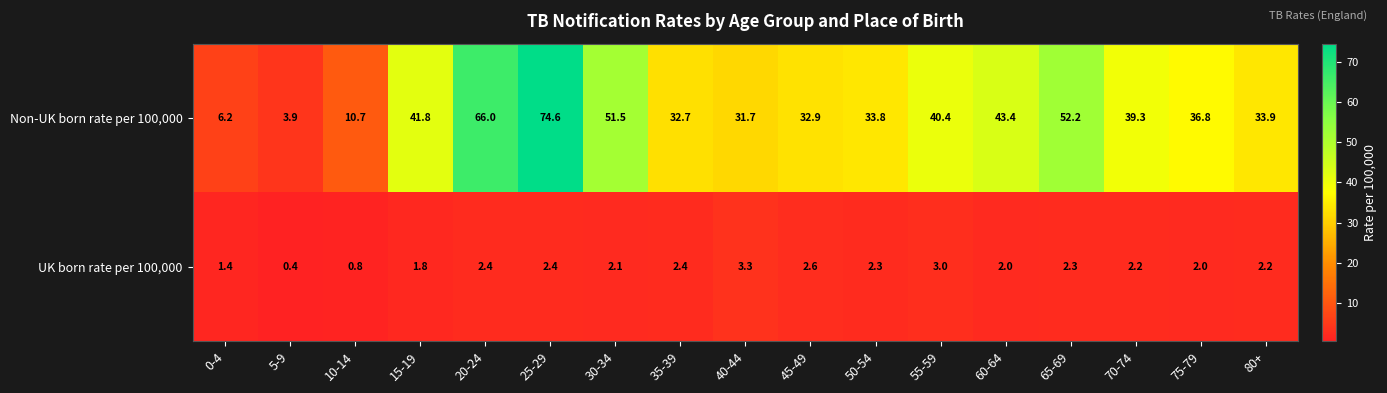

Which series changed the most between 5-9 and 20-24?

Non-UK born rate per 100,000